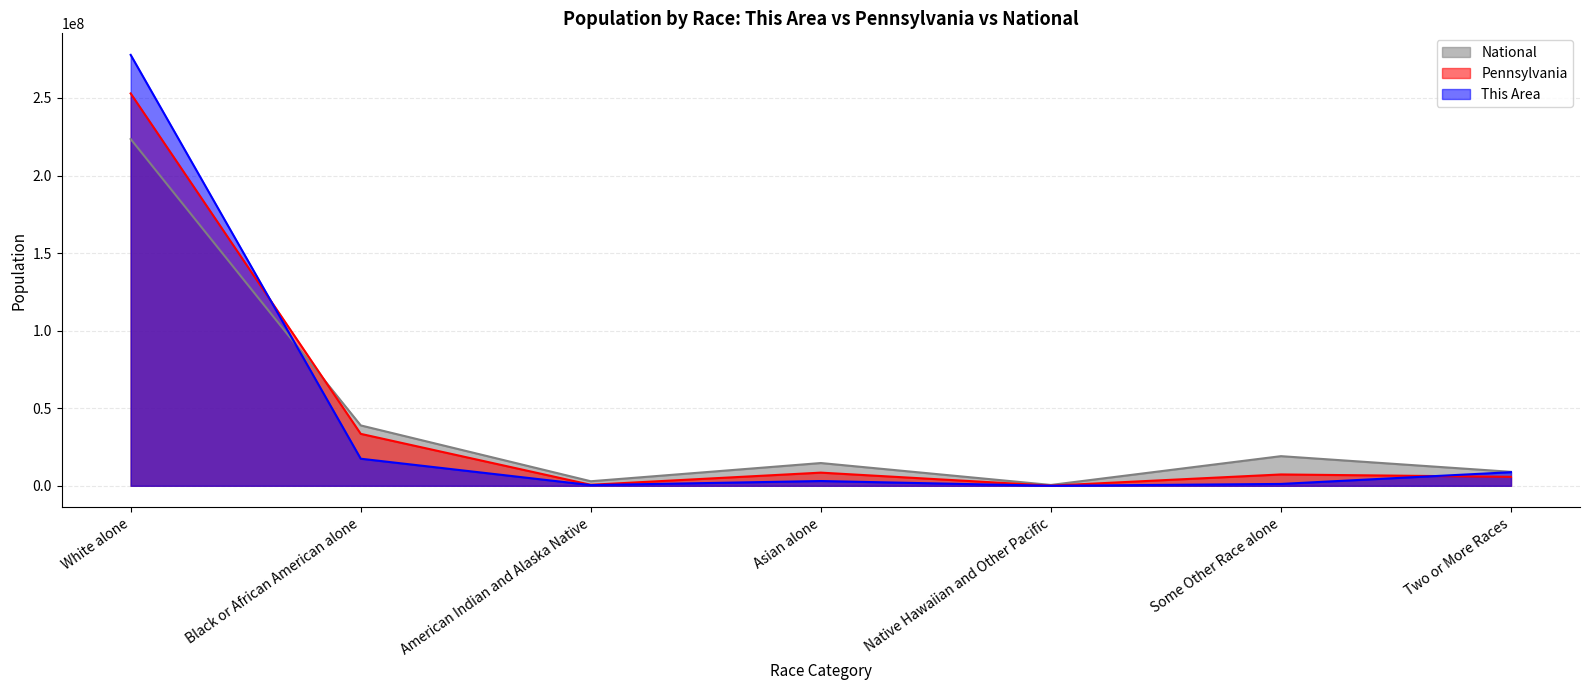

What position from the left is White alone?

1